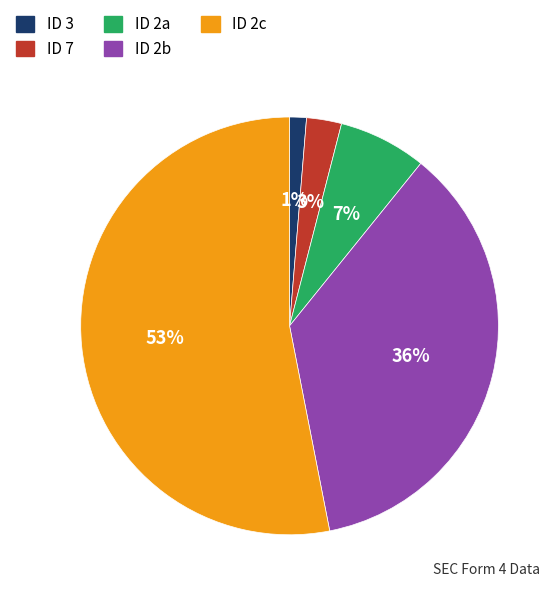

To the nearest percent, what is the difference between the largest and smallest slice percentages?

52%